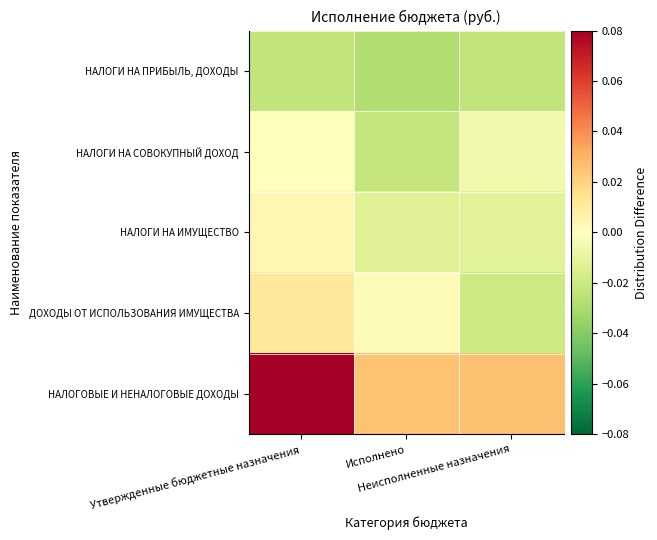

List the series in order of their peak value, lowest first.

НАЛОГИ НА ПРИБЫЛЬ, ДОХОДЫ, НАЛОГИ НА СОВОКУПНЫЙ ДОХОД, НАЛОГИ НА ИМУЩЕСТВО, ДОХОДЫ ОТ ИСПОЛЬЗОВАНИЯ ИМУЩЕСТВА, НАЛОГОВЫЕ И НЕНАЛОГОВЫЕ ДОХОДЫ